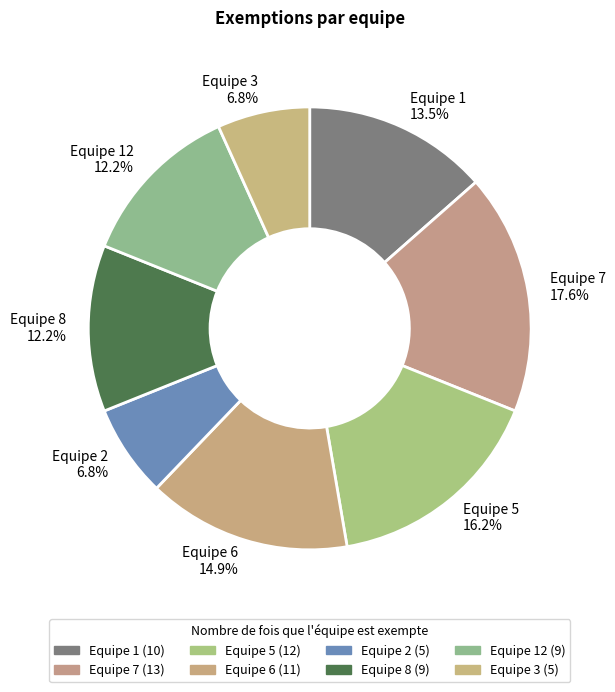

Which slice is the largest?

Equipe 7 17.6%